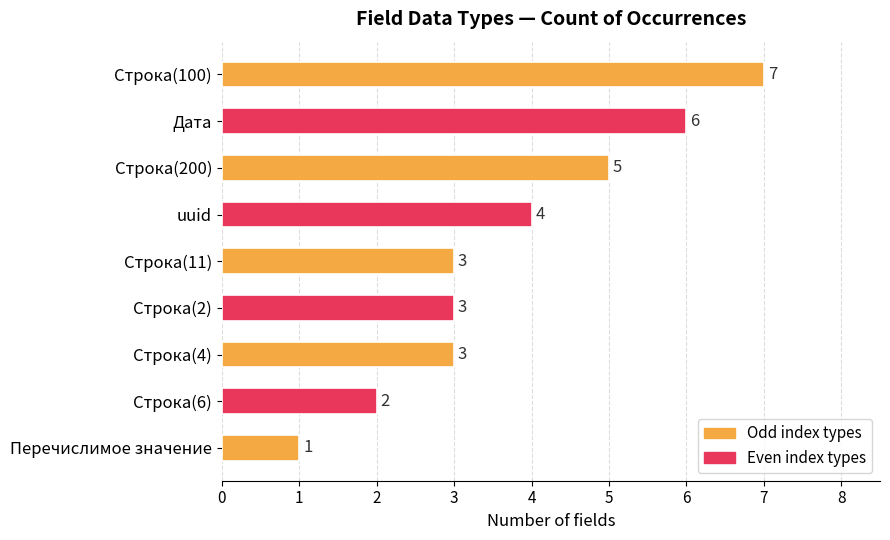

Does the chart contain any negative values?

No